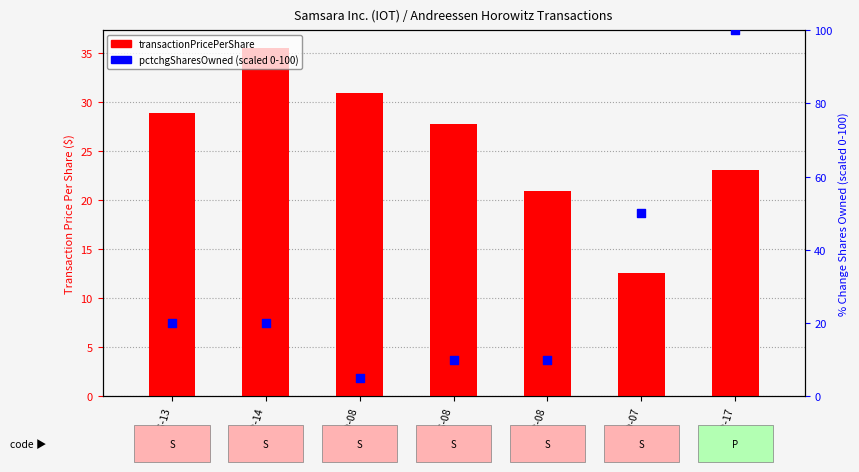

What is the total value across all series at 2022-09-07?

62.5